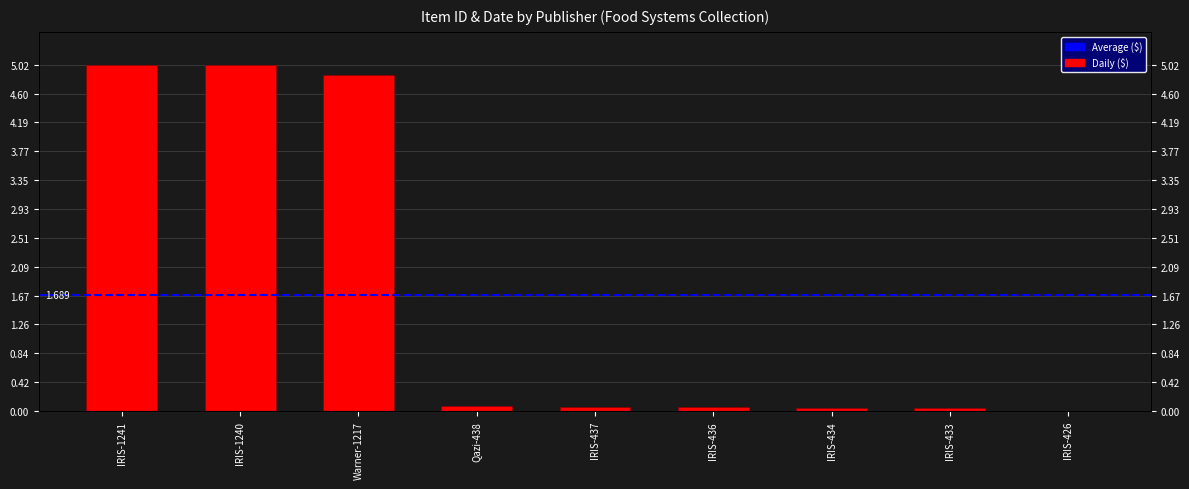

What position from the left is IRIS-1240?

2